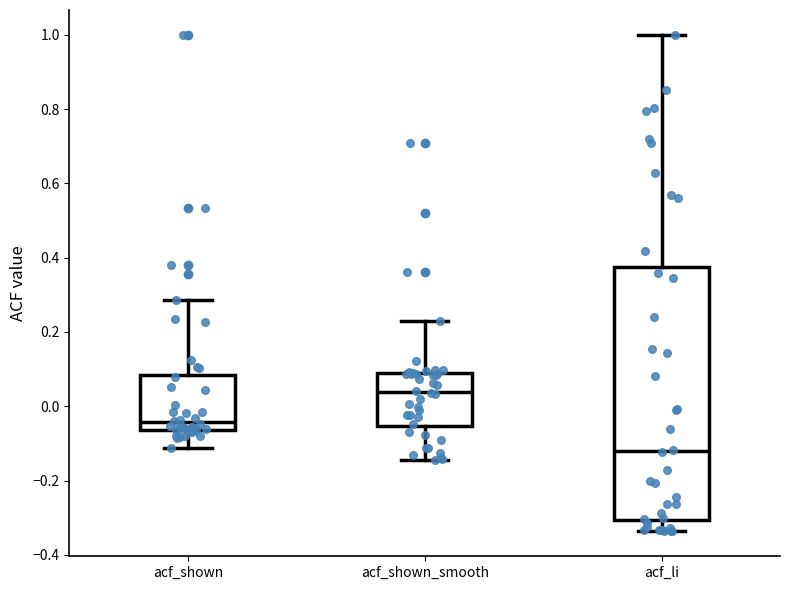

Where is the upper edge of the box for acf_shown_smooth on the y-axis? The values are not printed on the chart, so give them approximately, as read against the axis.

0.08